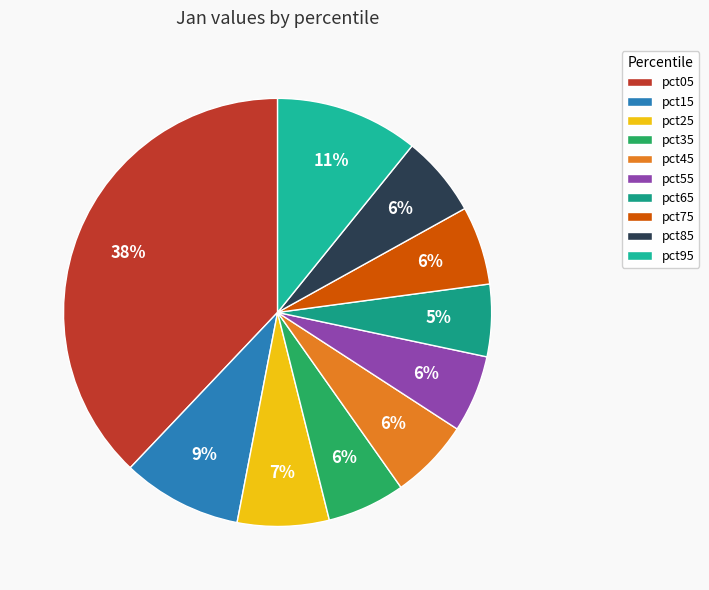

What percentage is the pct55 slice, to the nearest percent?

6%